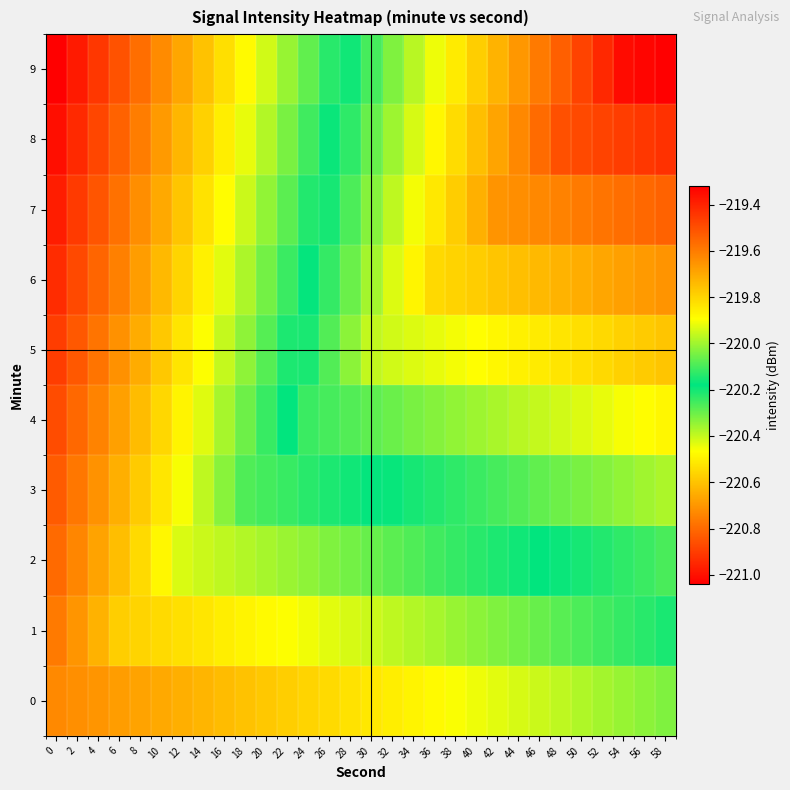

Which series changed the most between 12 and 42?

7